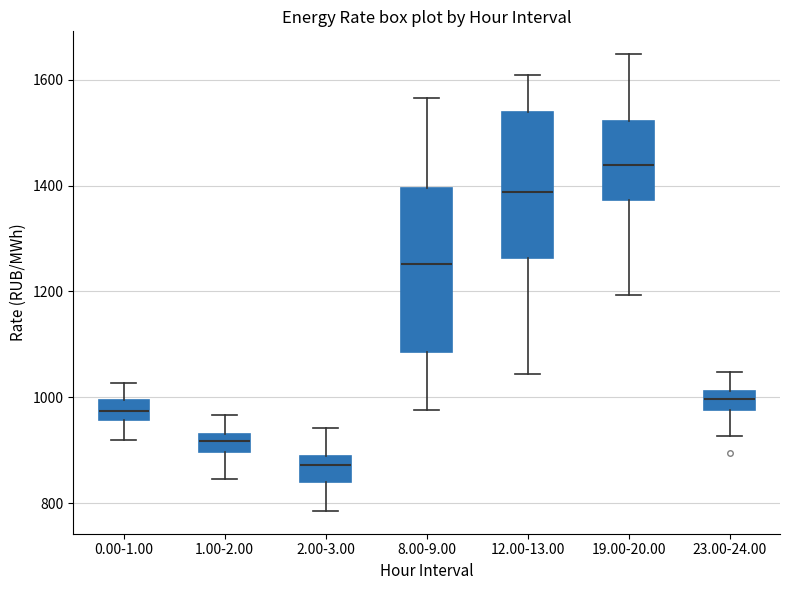

Which box's median line is the highest?

19.00-20.00